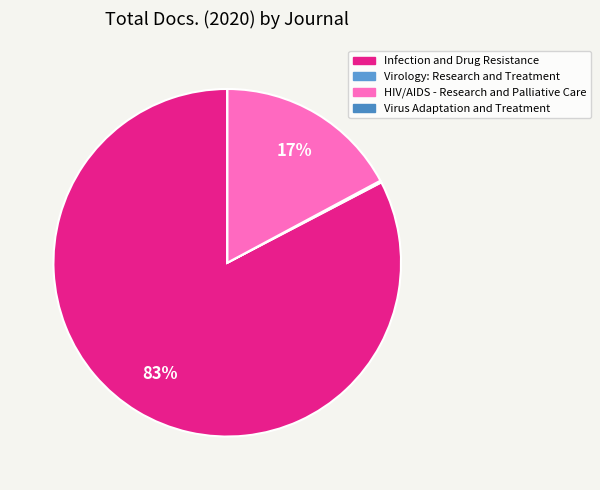

To the nearest percent, what is the combined percentage of Infection and Drug Resistance and Virology: Research and Treatment?

83%